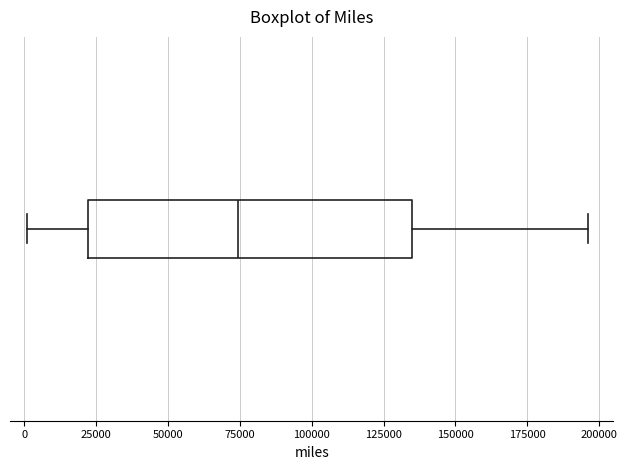

Where does the median line of the box sit on the x-axis? The values are not printed on the chart, so give them approximately, as read against the axis.

75000